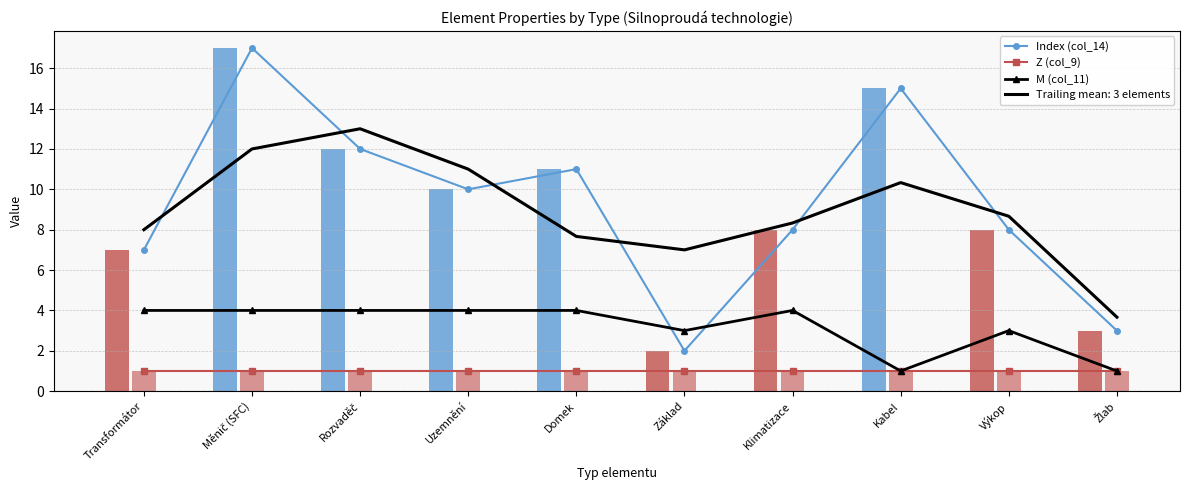

Between Transformátor and Uzemnění, which is larger?

Uzemnění